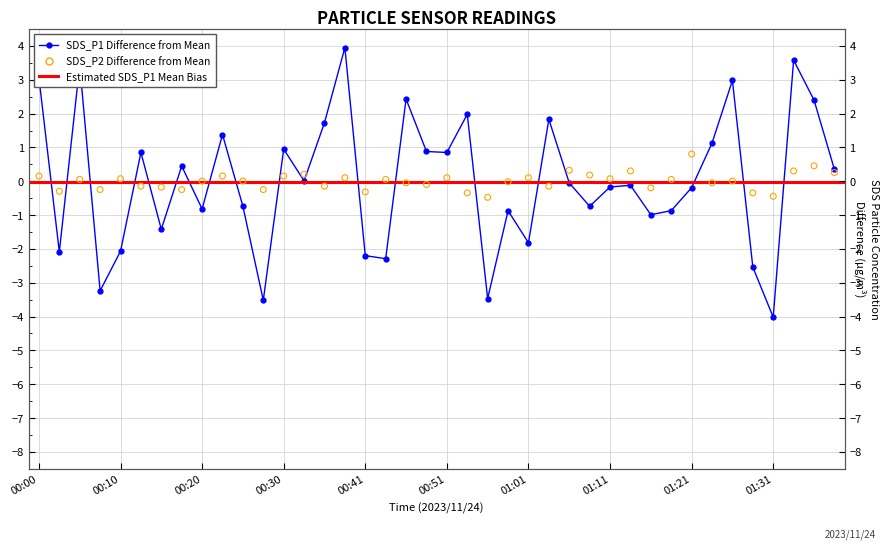

Is the value of SDS_P1 at 01:21 greater than the value of SDS_P2 at 00:43?

No